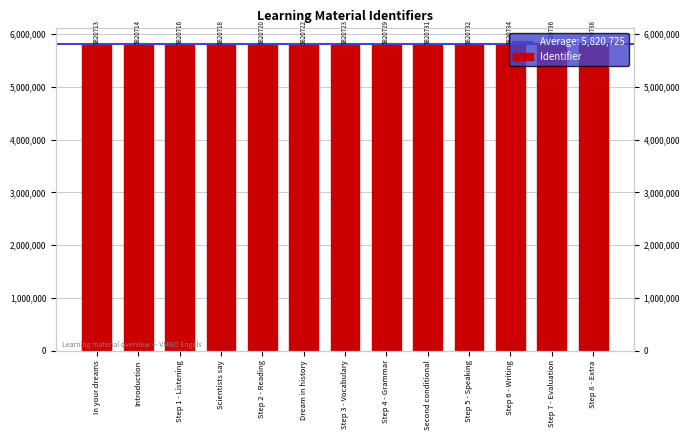

Reading left to right, extract all data points from this chart.

5820713	5820714	5820716	5820718	5820720	5820722	5820723	5820729	5820731	5820732	5820734	5820736	5820738